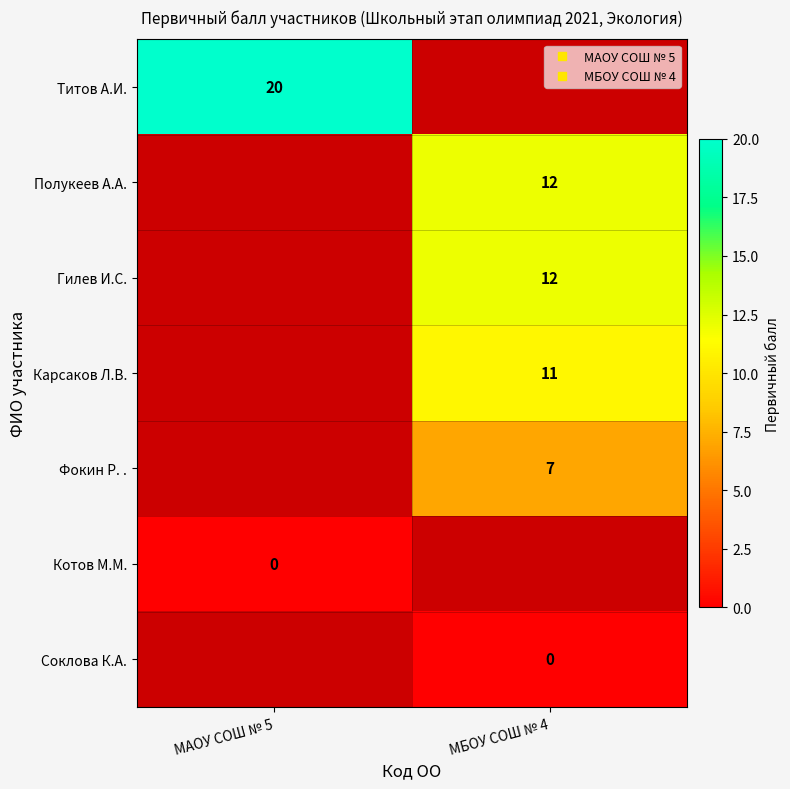

Which has a higher value, МАОУ СОШ № 5 or МБОУ СОШ № 4?

МБОУ СОШ № 4